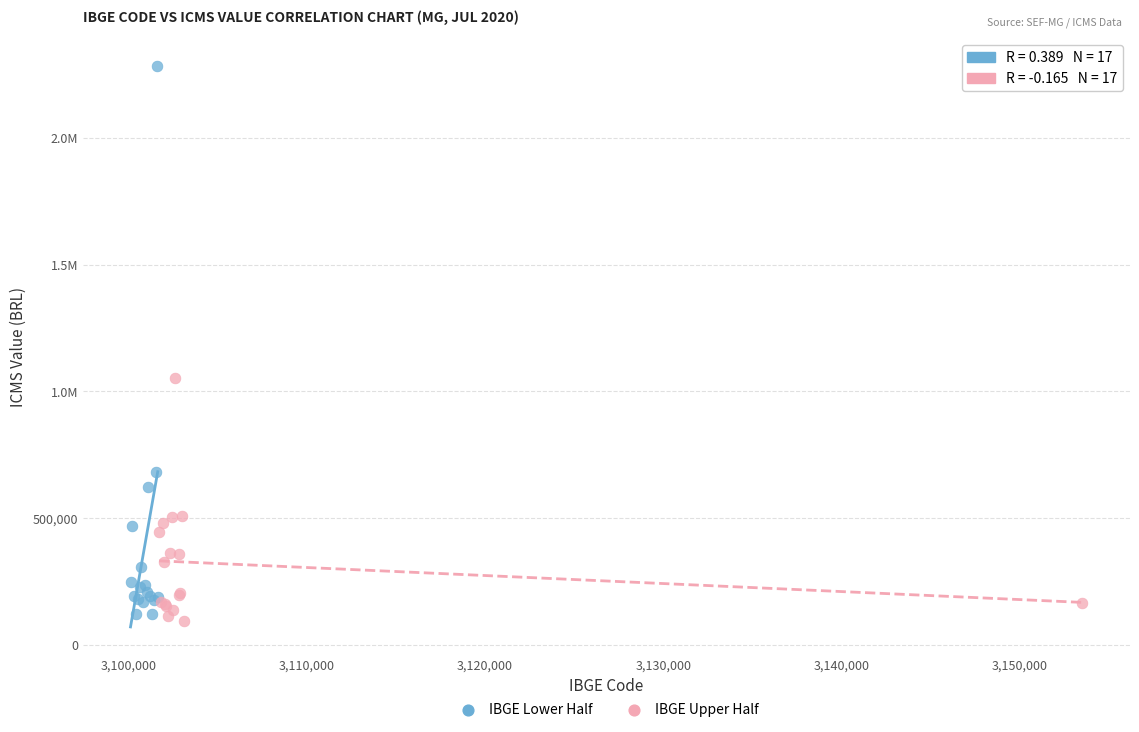

What are all the series names shown in the legend?

IBGE Lower Half, IBGE Upper Half